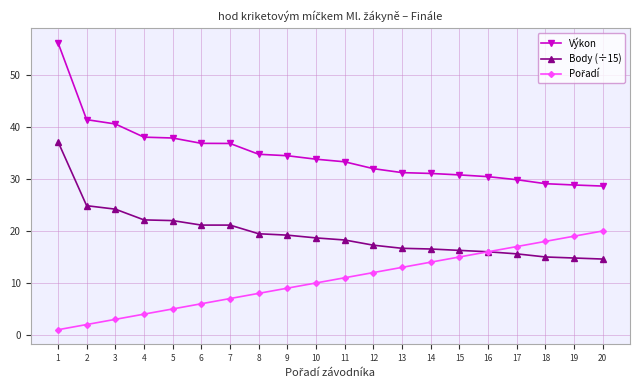

Which series has the largest total across all categories?

Výkon